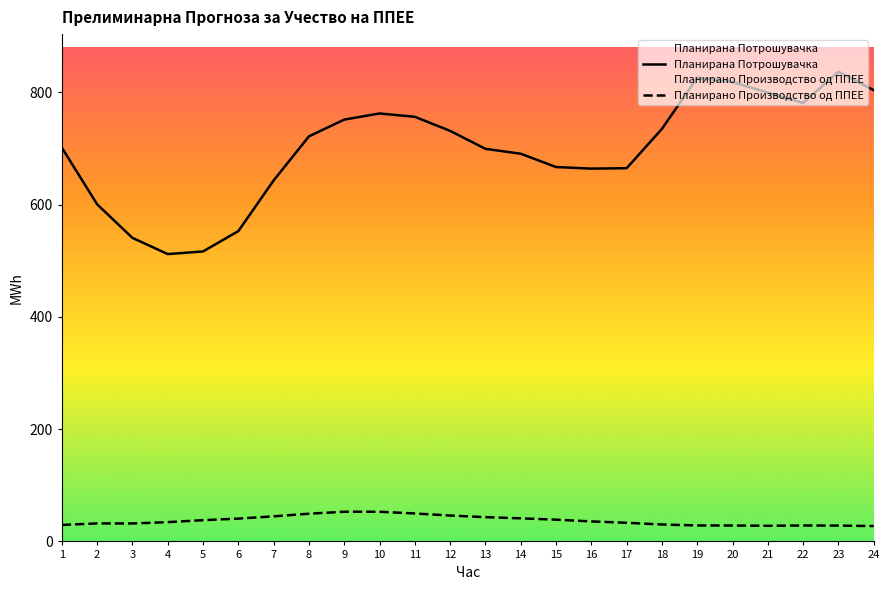

What is the value of the Планирано Производство од ППЕЕ point at the 10th from the left?

52.9